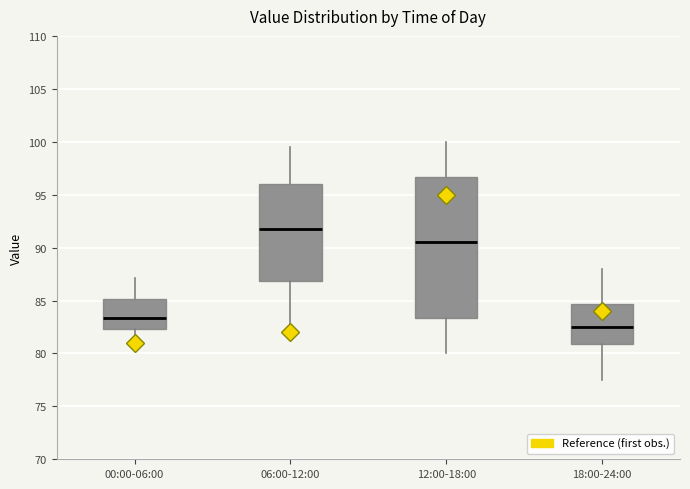

Comparing the boxes themselves (not the whiskers), which one is the tallest?

12:00-18:00